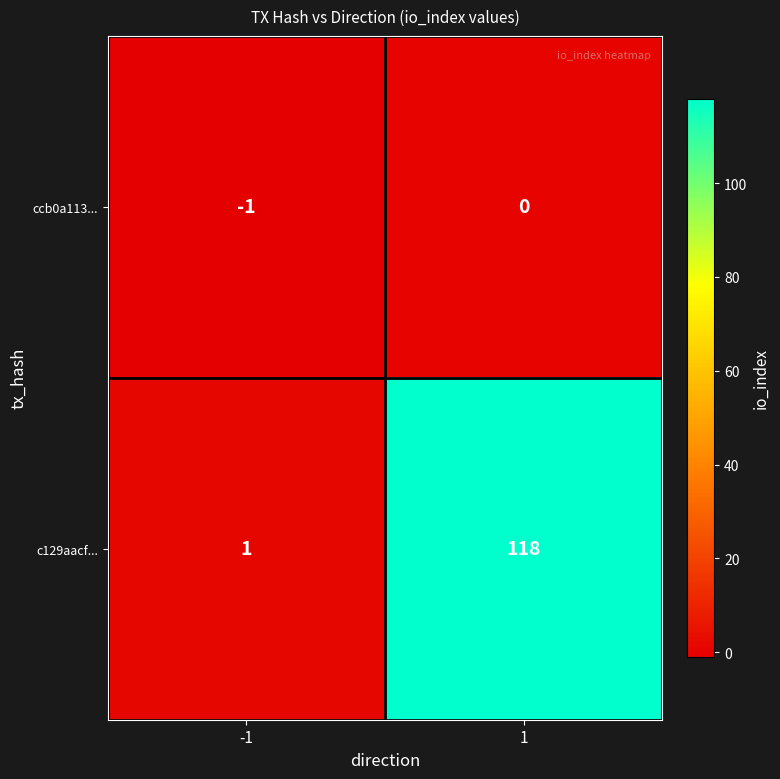

List the labels in order of c129aacf... value, largest first.

1, -1